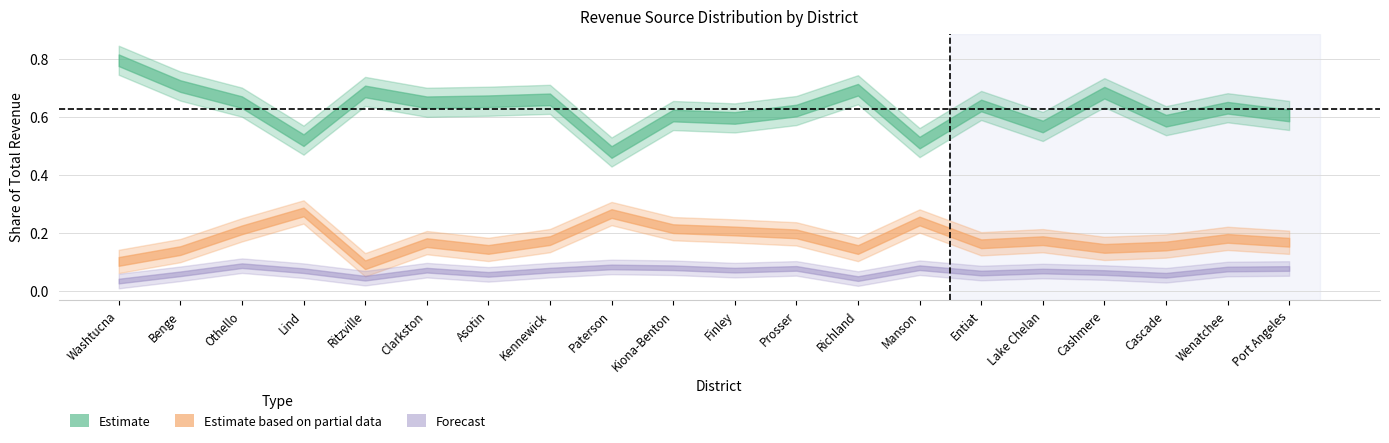

True or false: State General % and Federal % intersect in this chart.

False